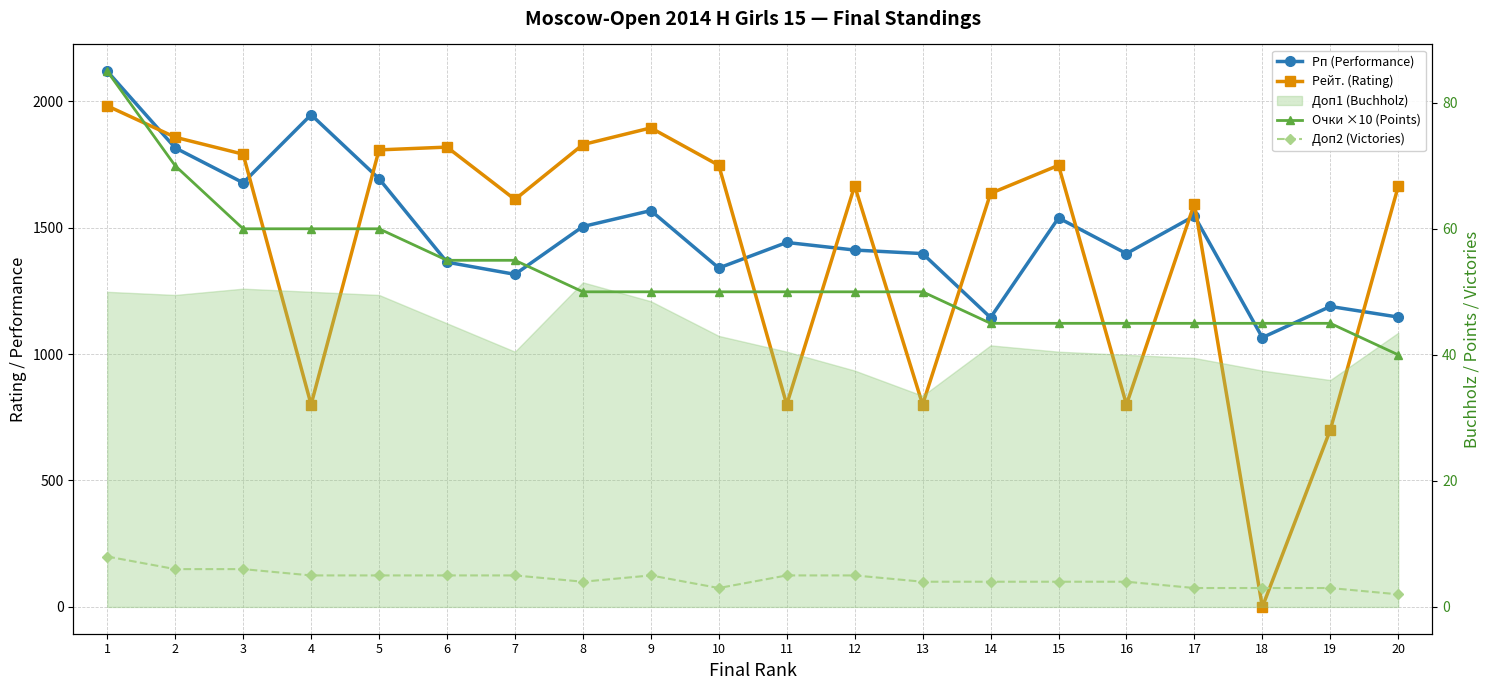

How many data points in Рейт. (Rating) are less than 1665?

10